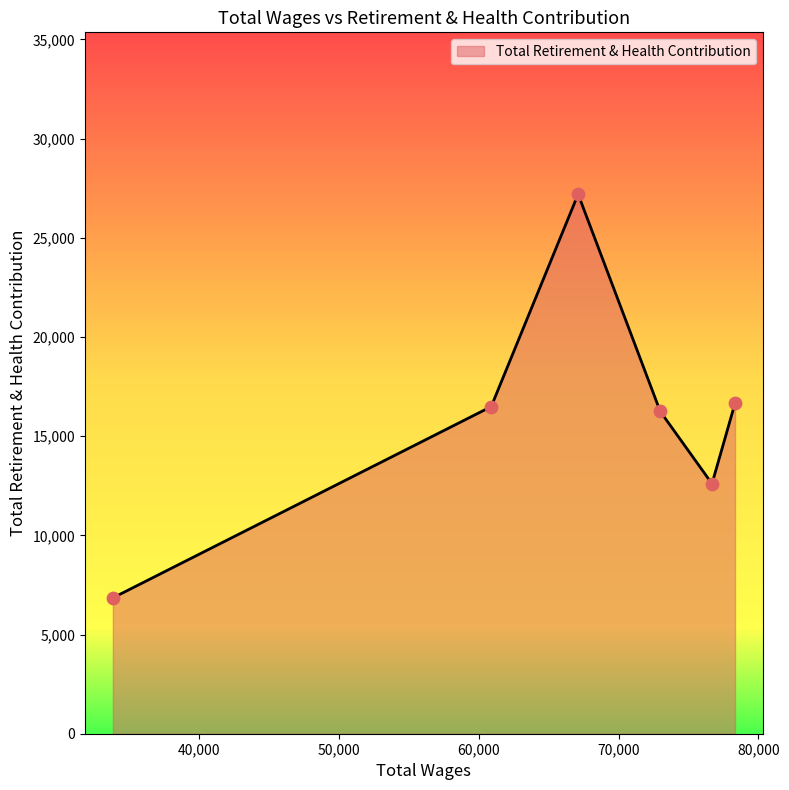

What is the change in value from 78335.0 to 67110.0?

+10542